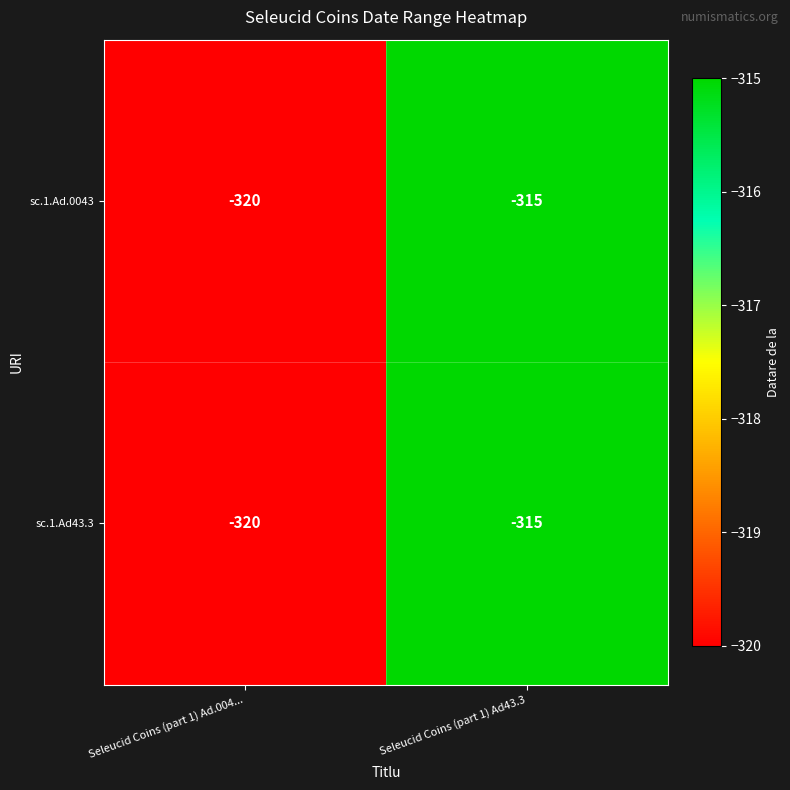

At which category is the sum across all series the highest?

Seleucid Coins (part 1) Ad43.3